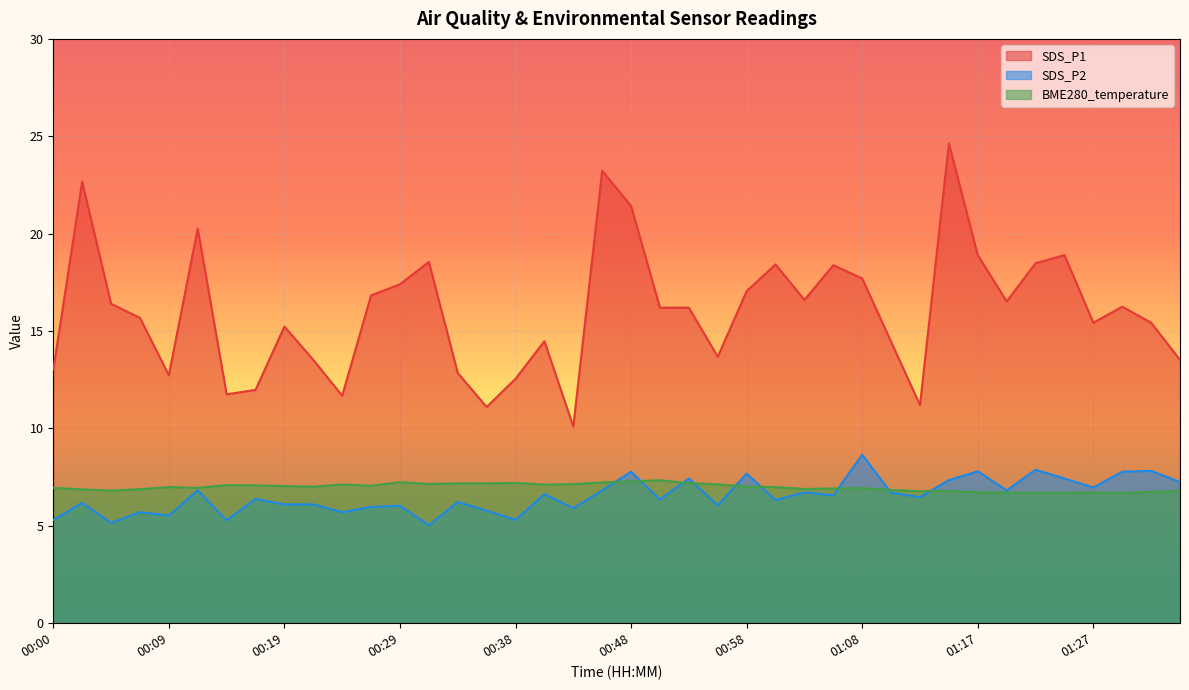

What is the sum of all SDS_P1 values?

641.4